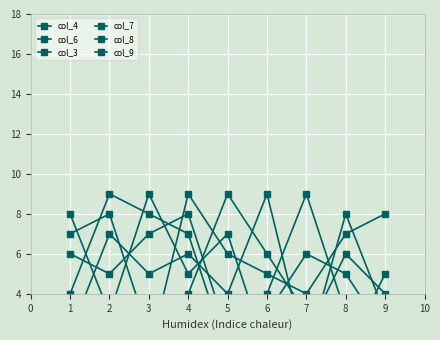

What is the difference between the maximum and minimum values in the col_9 series?

8